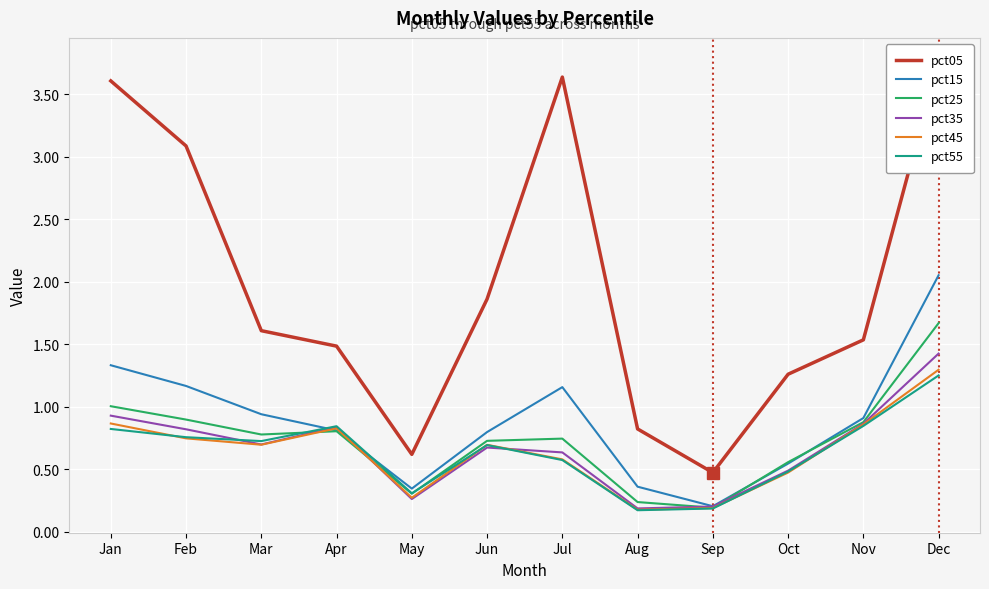

True or false: pct05 and pct35 intersect in this chart.

False